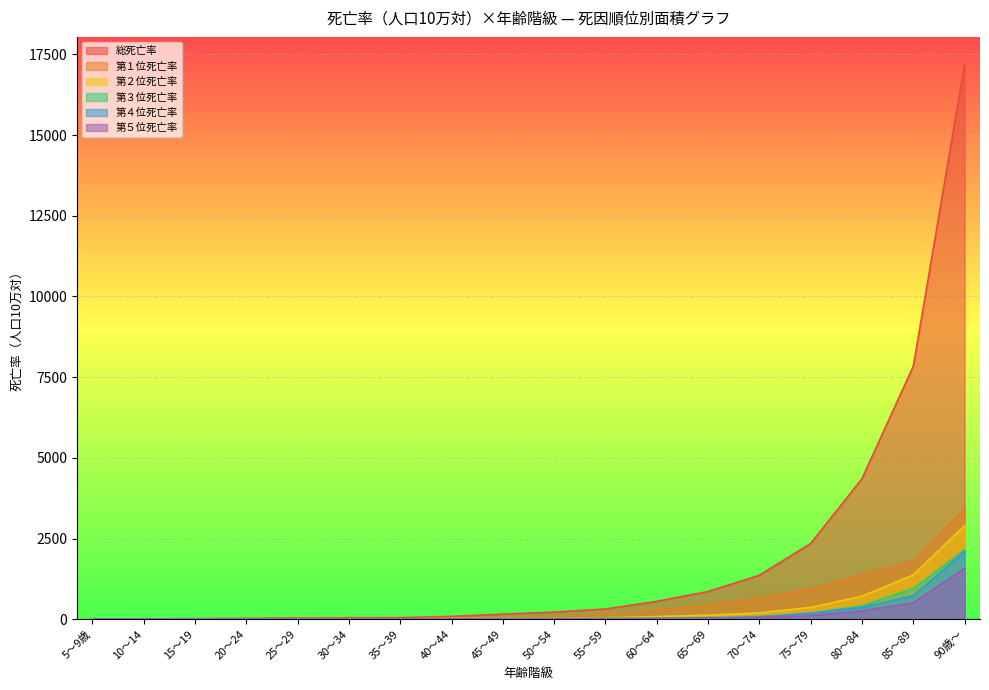

Between 30～34 and 60～64, which is larger?

60～64